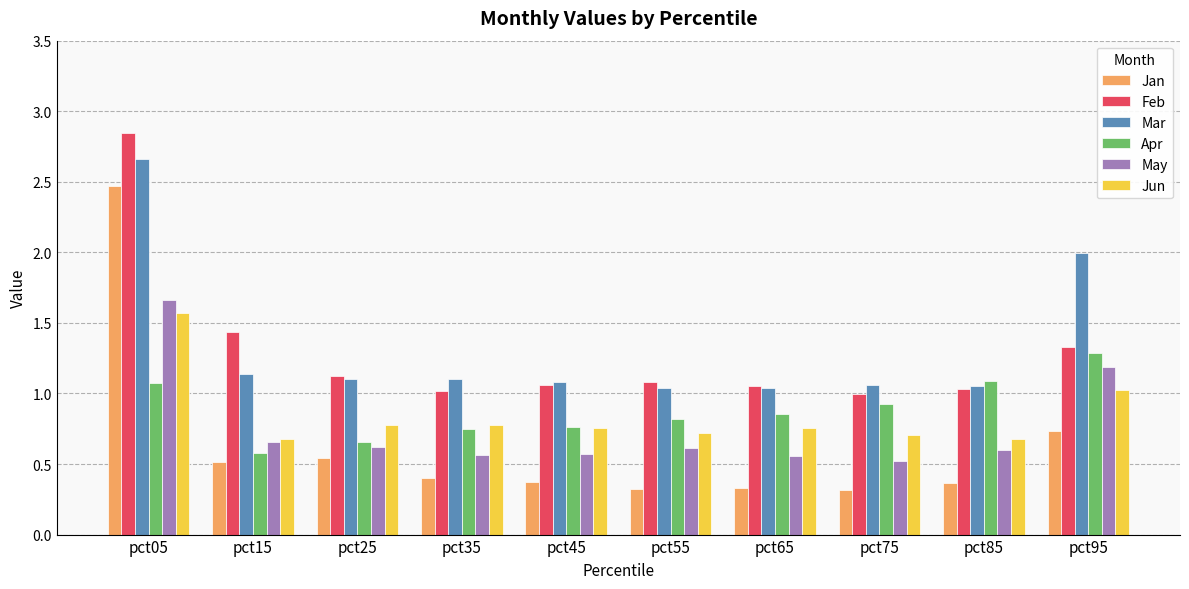

What is the lowest value of the Jan series?

0.3